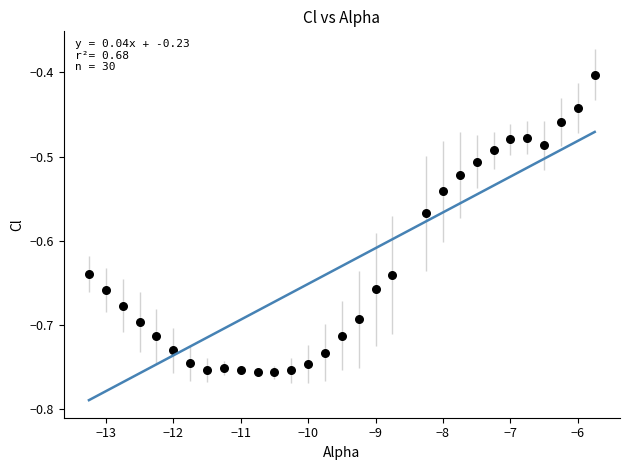

What is the range of Y values (max minus min)?

0.4